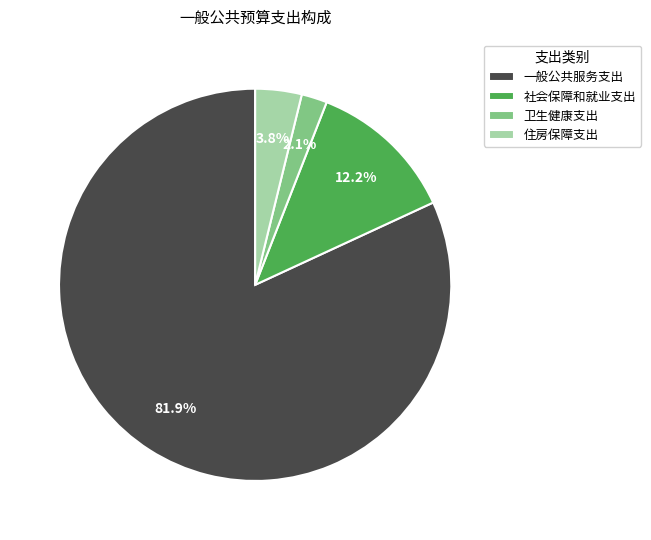

Combined, what portion of the pie is 住房保障支出 and 一般公共服务支出?

85.7%